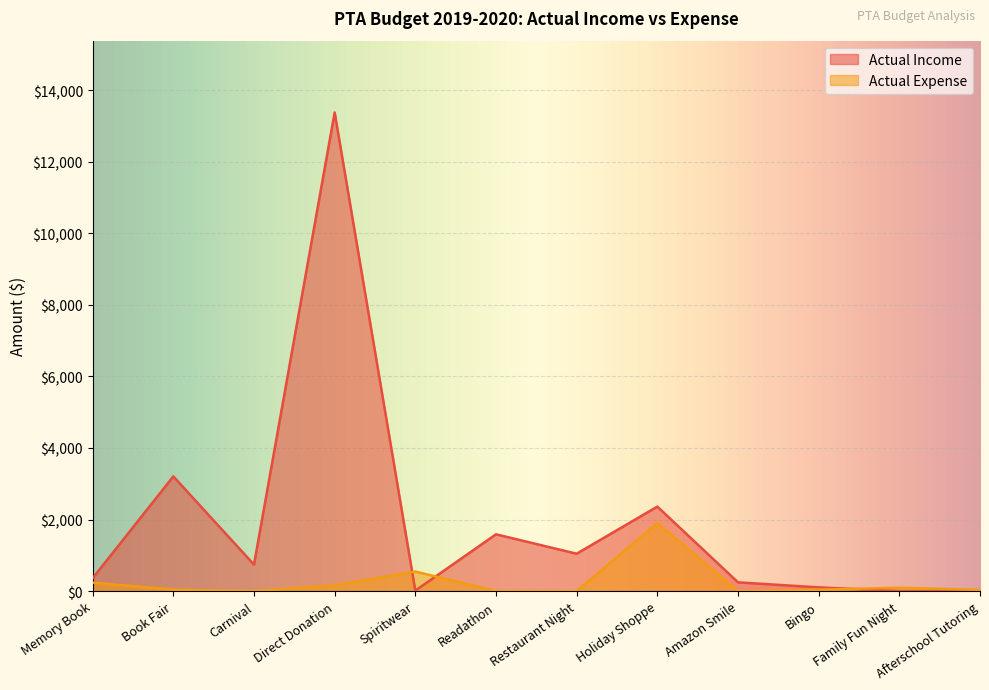

What are all the series names shown in the legend?

Actual Income, Actual Expense